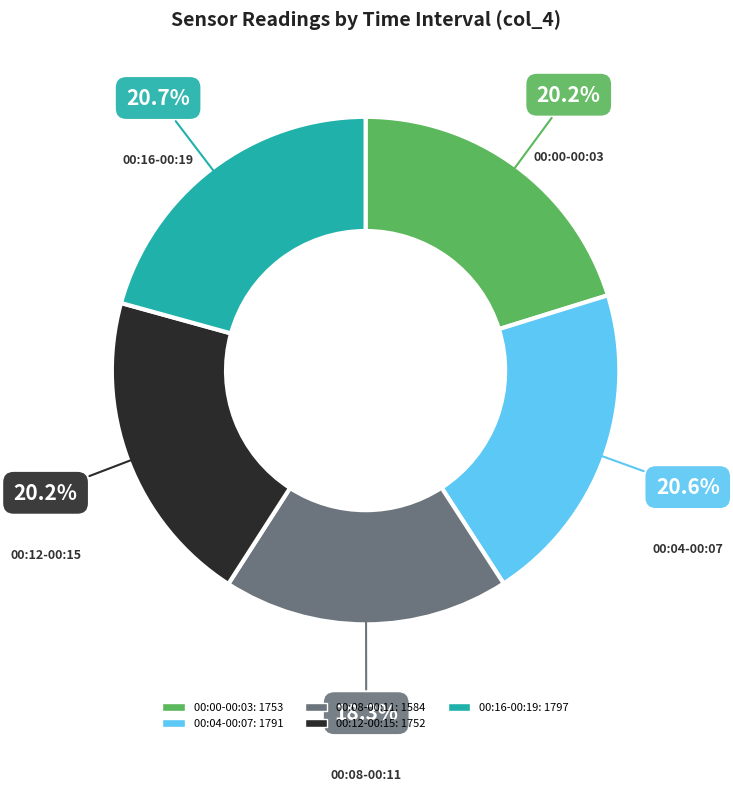

Is there any slice that represents more than half of the pie?

No